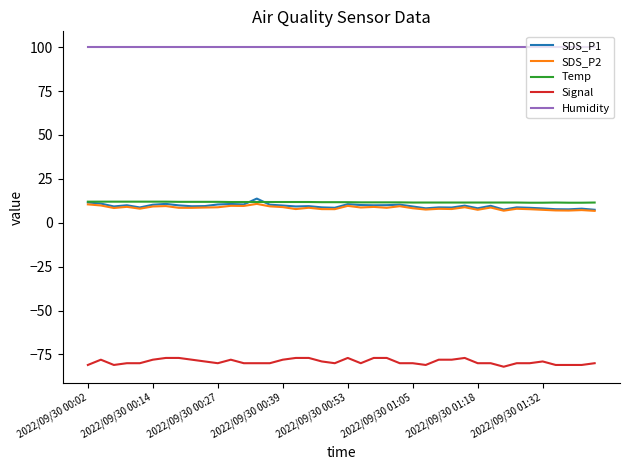

What is the maximum value shown in the chart?

99.9